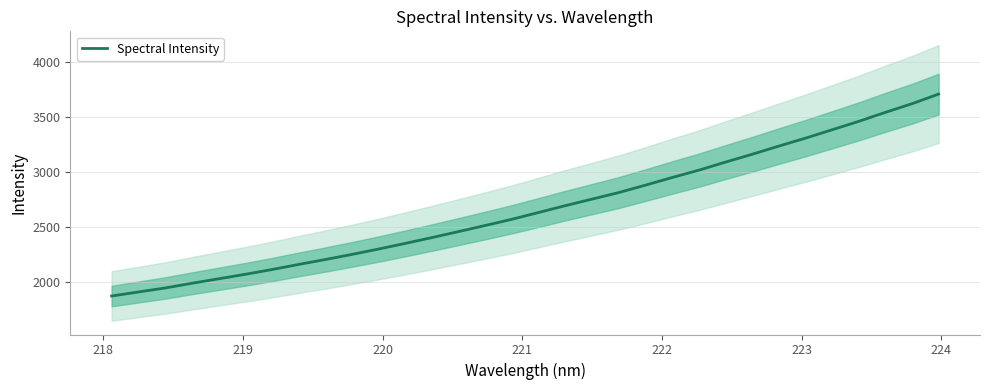

Reading left to right, what are all the values shown in this chart?

1873.8	1910.3	1946.5	1989.5	2030.2	2071.1	2114.5	2160.9	2205.7	2252.3	2301.2	2352.7	2405.6	2460.3	2515.8	2572.4	2634.2	2696.1	2755.6	2815.1	2882.5	2951.9	3018.6	3092.1	3163.3	3237.6	3310.0	3386.1	3462.8	3544.6	3623.5	3711.3